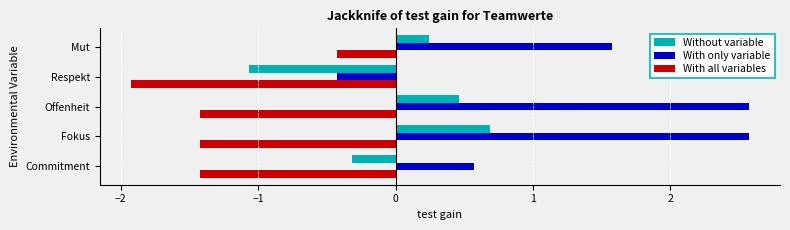

How many values in the Without variable series exceed 0?

3